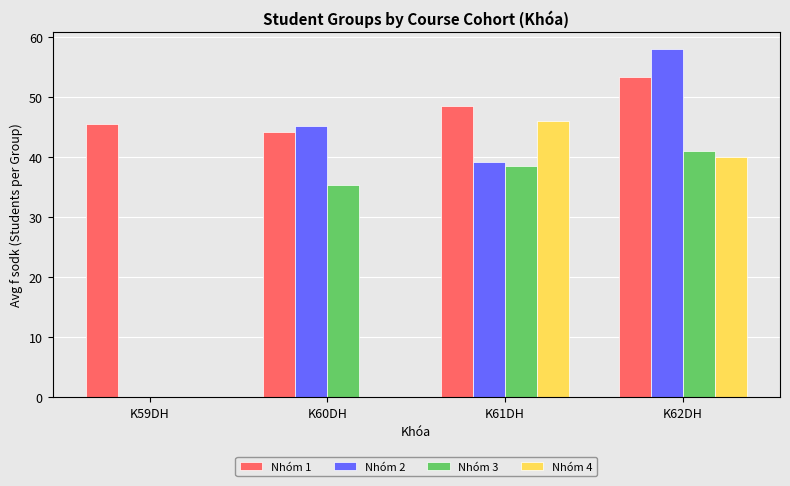

How many groups of bars are there?

4